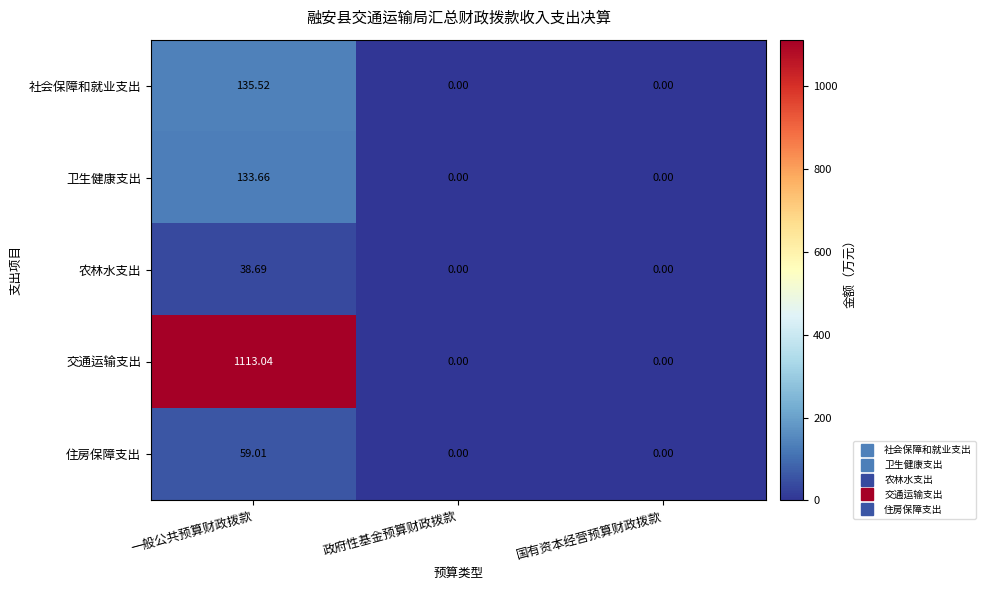

At which category is the sum across all series the highest?

一般公共预算财政拨款